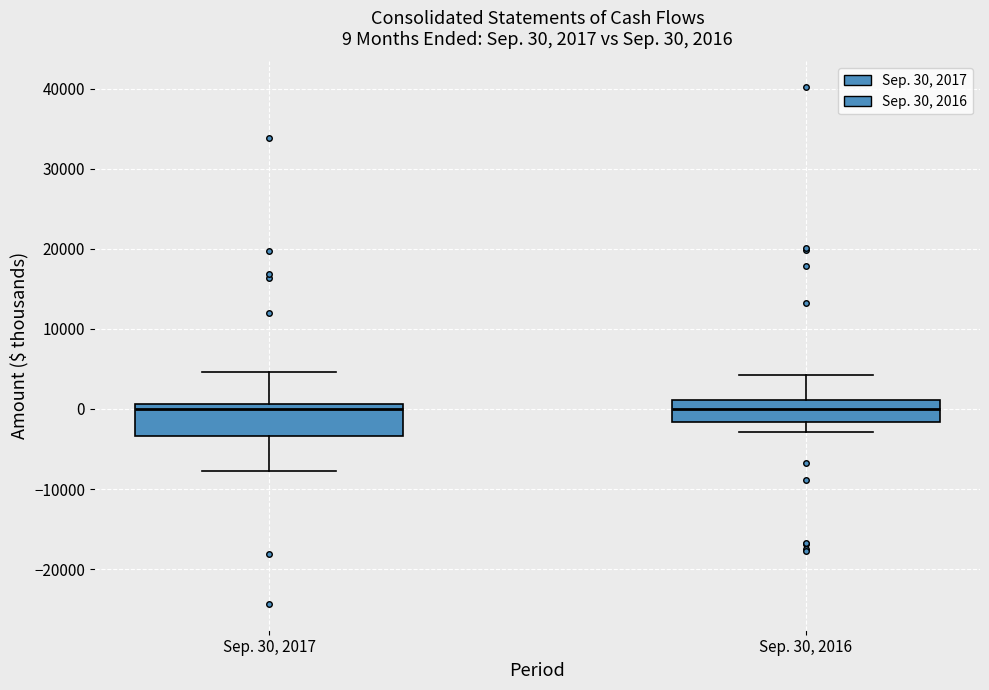

Which box is the tallest, from its lower edge to its upper edge?

Sep. 30, 2017